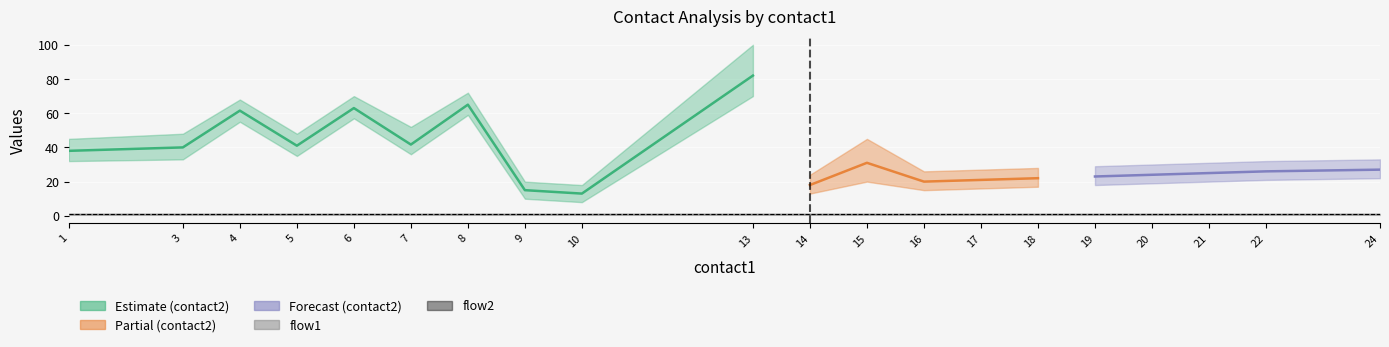

True or false: flow2_mean and contact2_mean intersect in this chart.

False